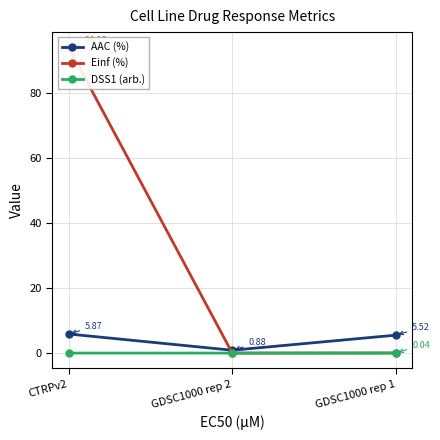

What is the sum of all Einf (%) values?

94.1